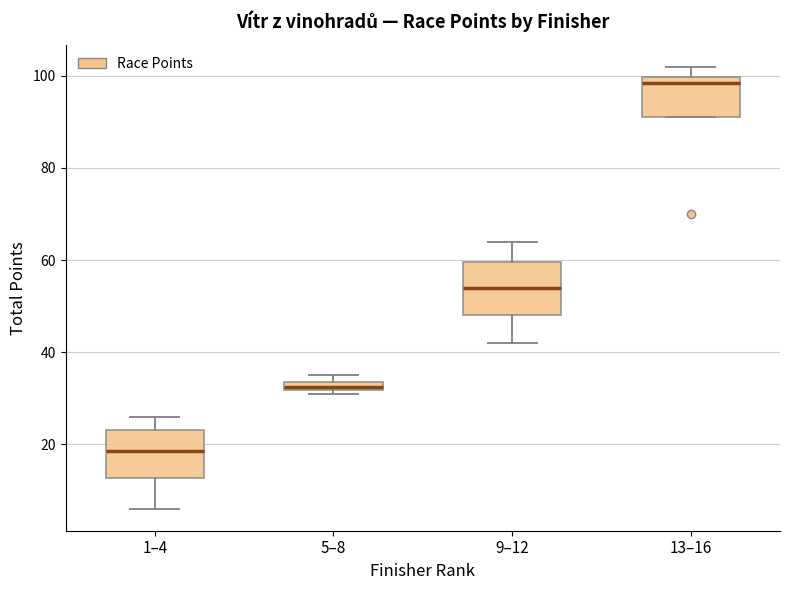

Where is the lower edge of the box for 9–12 on the y-axis? The values are not printed on the chart, so give them approximately, as read against the axis.

48